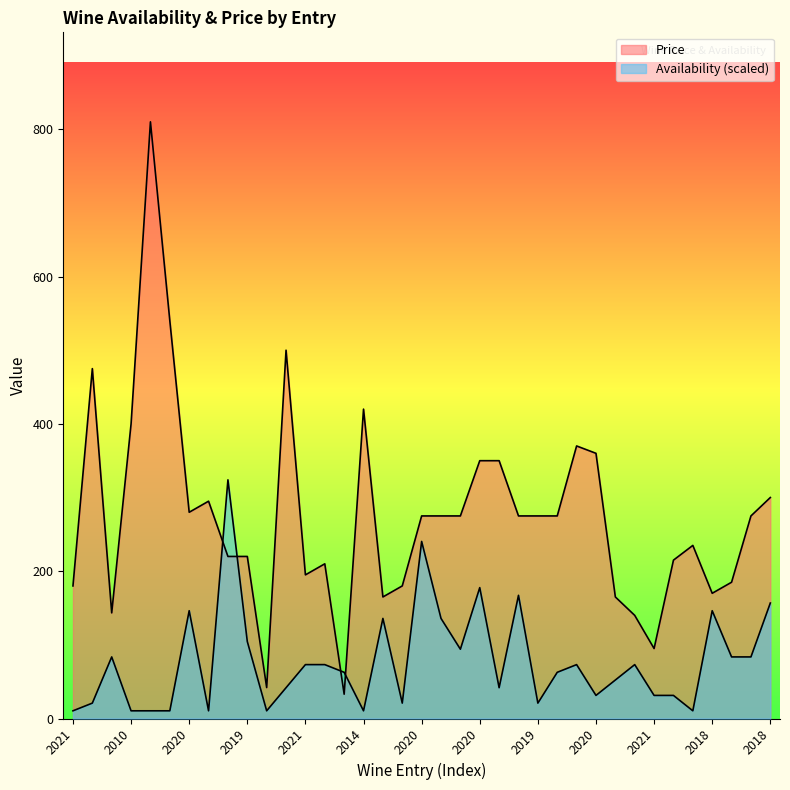

Which has a higher value, 2020 or 2018?

2020